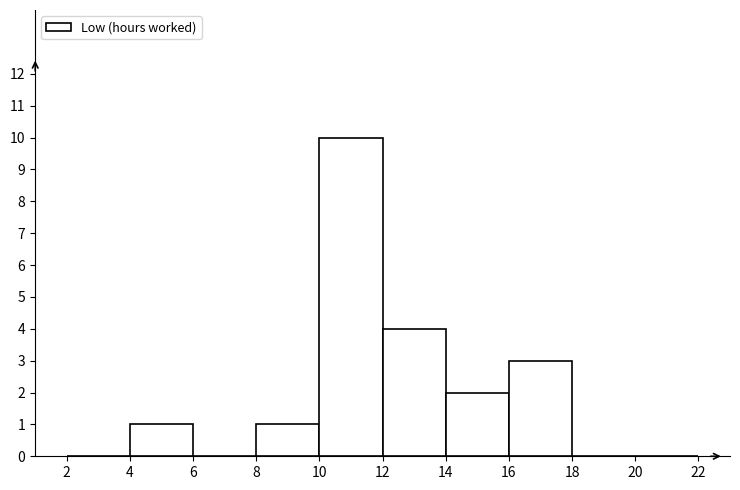

What is the height of the bar covering 12 to 14 on the x-axis? The values are not printed on the chart, so give them approximately, as read against the axis.

4